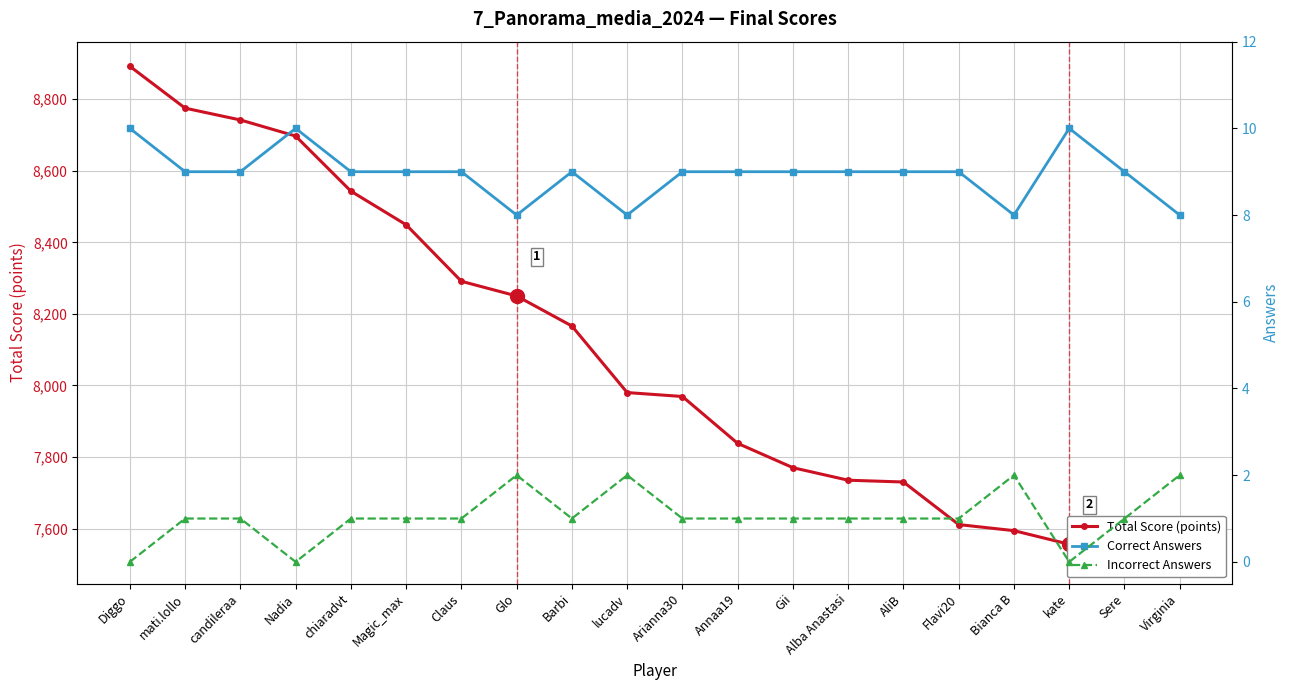

The value of Incorrect Answers at Glo is 2. True or false?

True